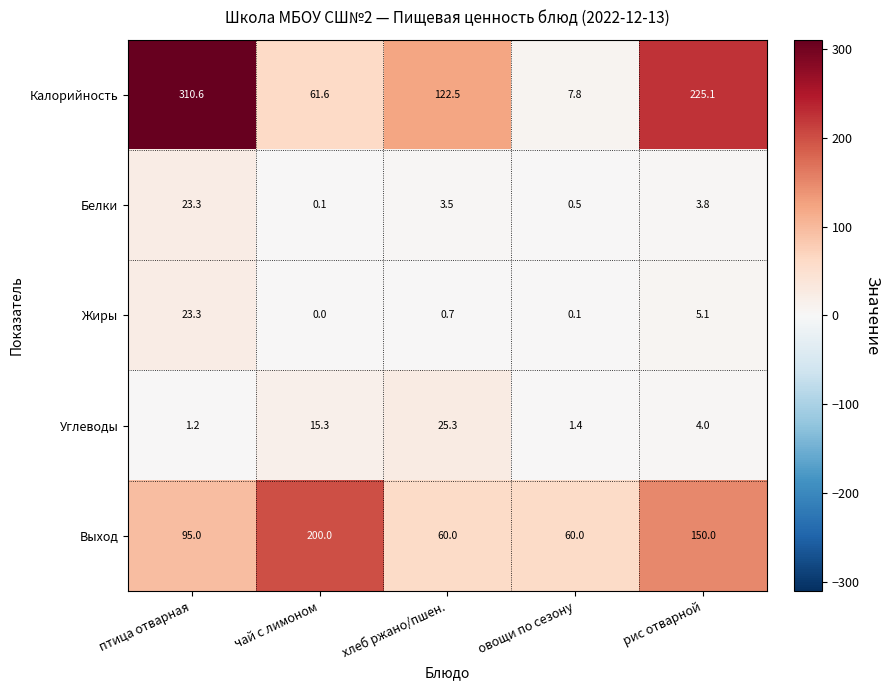

Which category has the lowest value across all series?

чай с лимоном